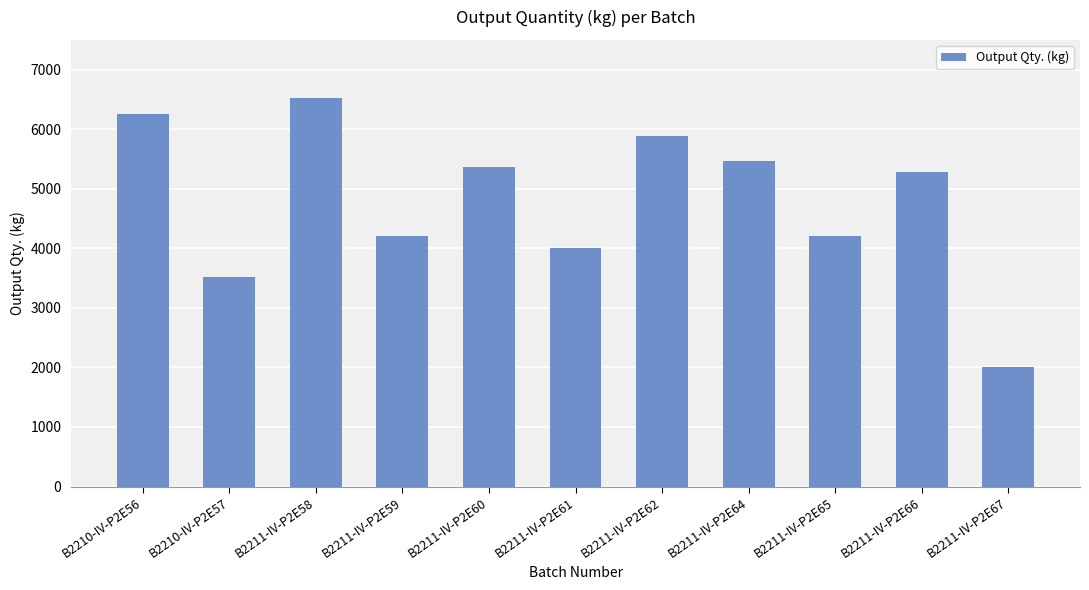

How many bars are there in total?

11